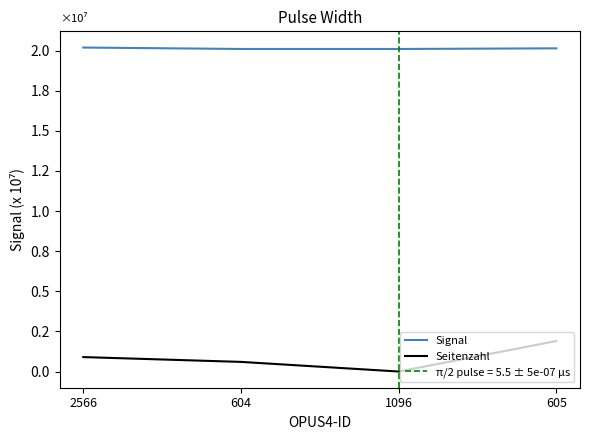

How many values in the Signal series exceed 20140000?

1